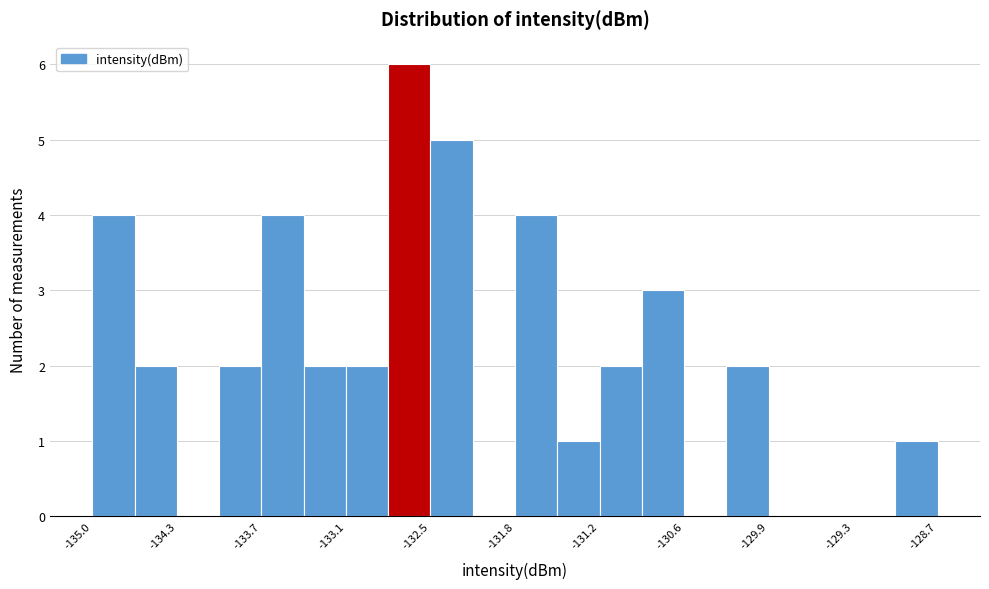

Read against the x-axis, roughly where is the centre of the tallest bar?

-132.6